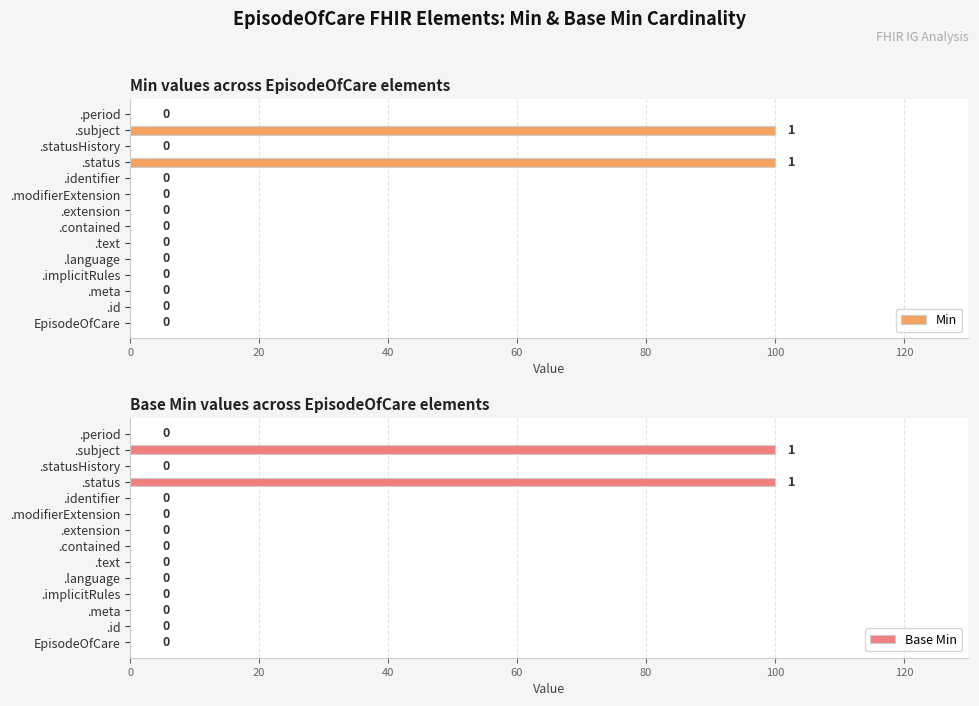

What is the greatest value displayed?

100